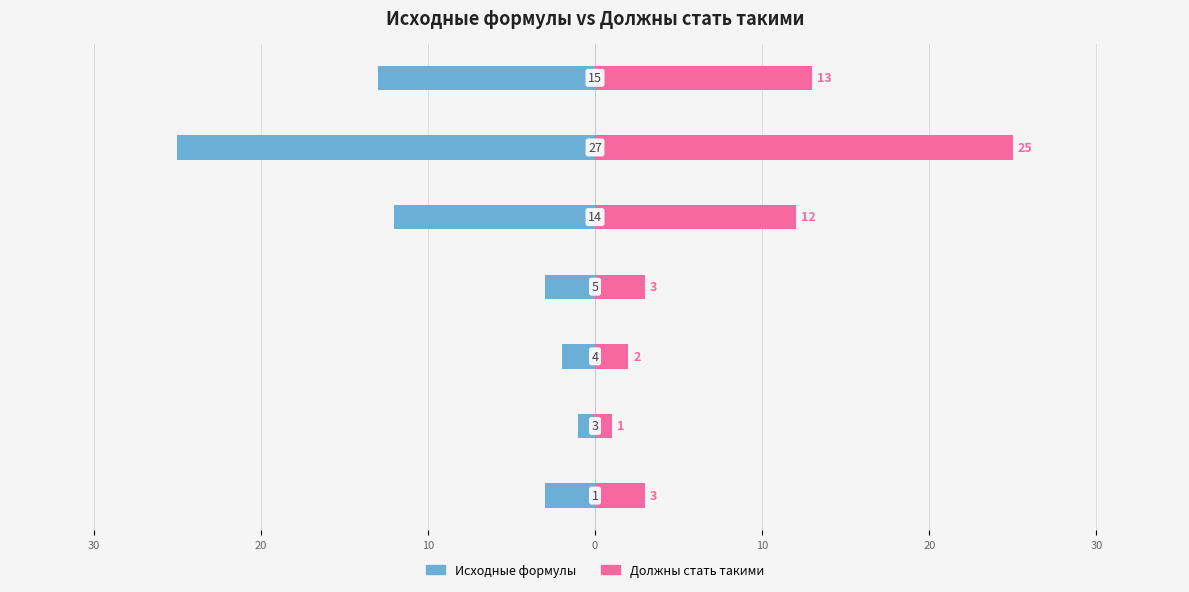

What are all the series names shown in the legend?

Исходные формулы, Должны стать такими